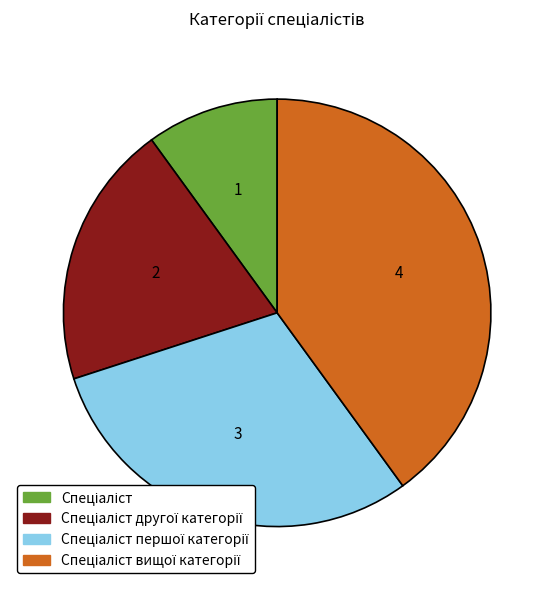

Does any single category account for the majority?

No